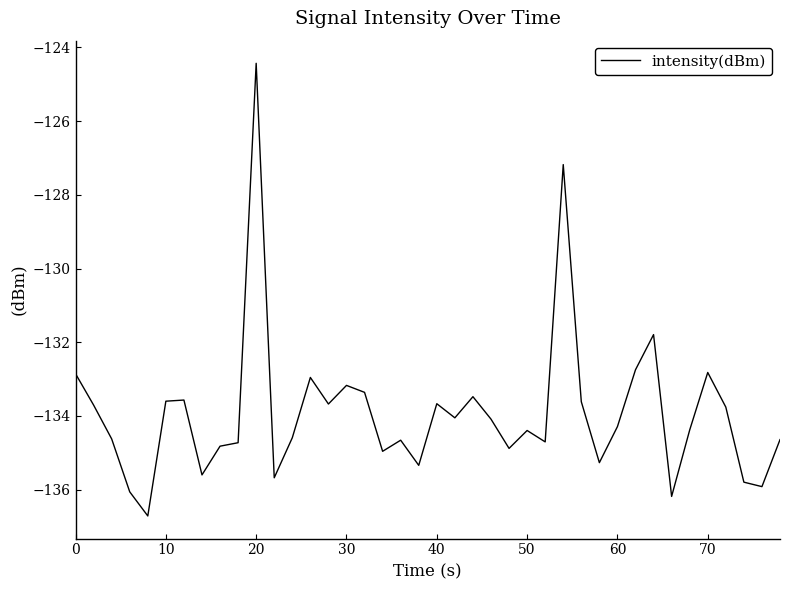

What is the greatest value displayed?

-124.4